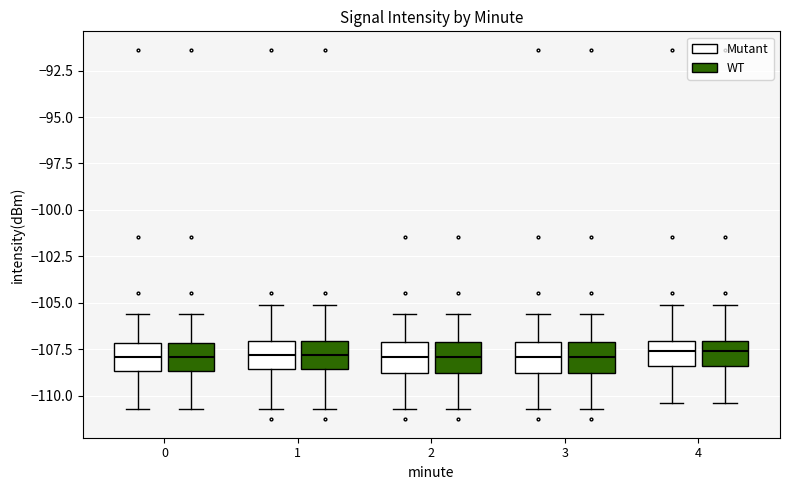

Reading left to right, read every box against the y-axis: the position of its median line, the range the box covers, and the ends of its whiskers. The values are not printed on the chart, so give them approximately, as read against the axis.

0 (Mutant): median -108.0, box -108.5 to -107.0, whiskers -110.5 to -105.5
0 (WT): median -108.0, box -108.5 to -107.0, whiskers -110.5 to -105.5
1 (Mutant): median -108.0, box -108.5 to -107.0, whiskers -110.5 to -105.0
1 (WT): median -108.0, box -108.5 to -107.0, whiskers -110.5 to -105.0
2 (Mutant): median -108.0, box -109.0 to -107.0, whiskers -110.5 to -105.5
2 (WT): median -108.0, box -109.0 to -107.0, whiskers -110.5 to -105.5
3 (Mutant): median -108.0, box -109.0 to -107.0, whiskers -110.5 to -105.5
3 (WT): median -108.0, box -109.0 to -107.0, whiskers -110.5 to -105.5
4 (Mutant): median -107.5, box -108.5 to -107.0, whiskers -110.5 to -105.0
4 (WT): median -107.5, box -108.5 to -107.0, whiskers -110.5 to -105.0